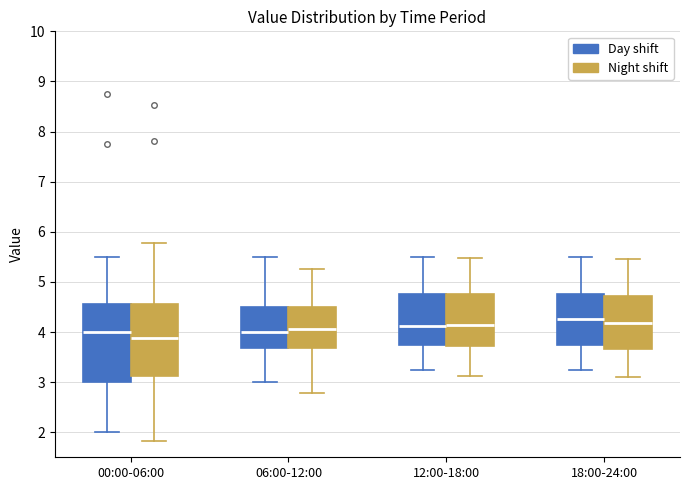

Which box's median line is the lowest?

00:00-06:00 (Night shift)